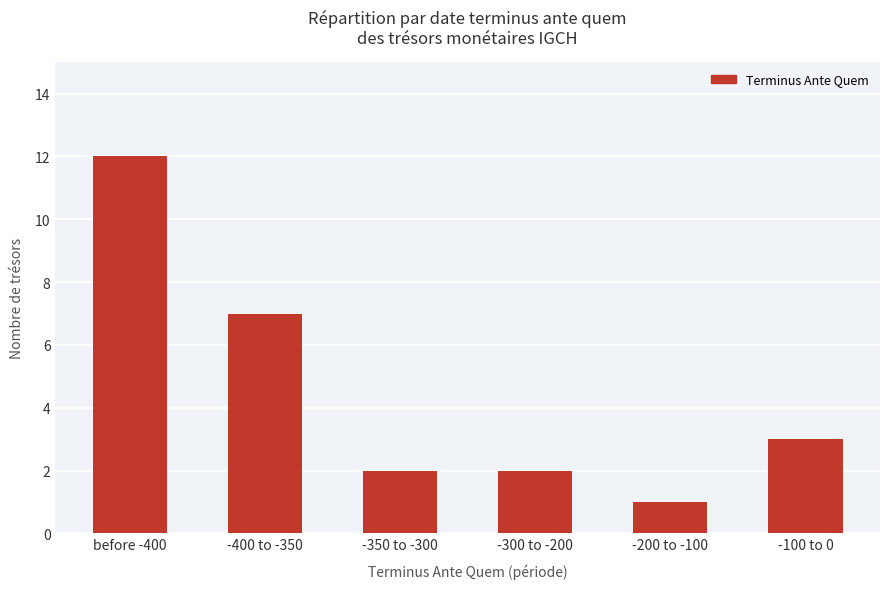

Is it true that the value at -400 to -350 is 7?

True